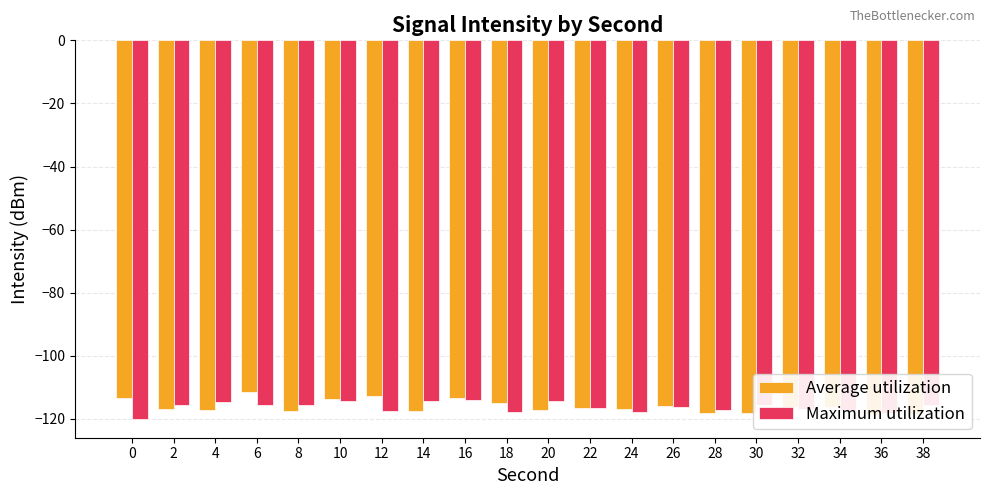

What is the average value of the Average utilization series?

-116.1